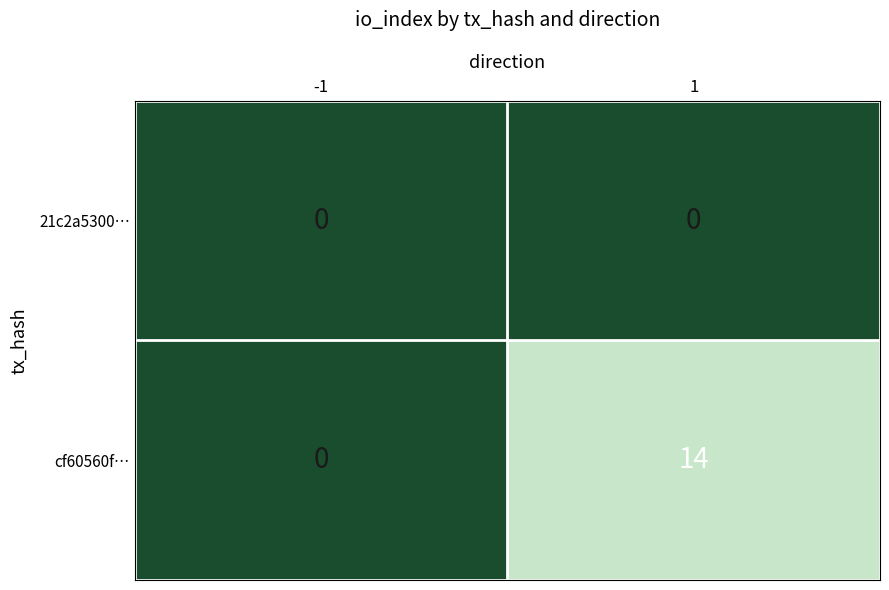

Which series has the largest range (max minus min)?

cf60560f…